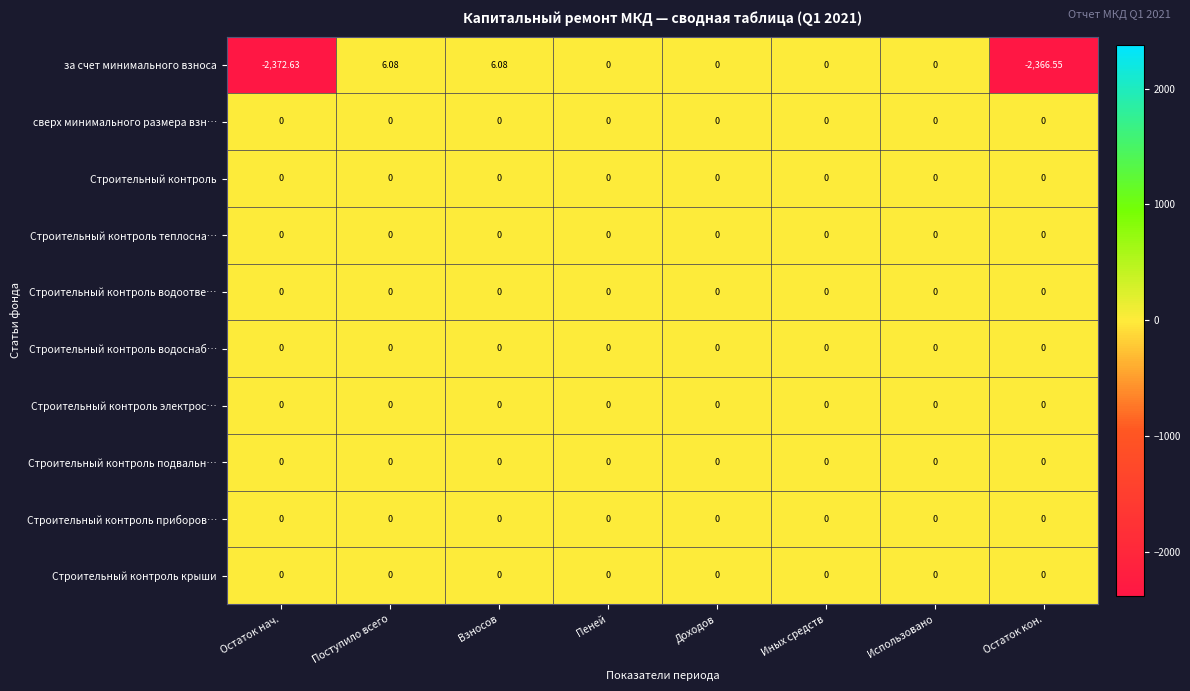

Which series has the widest spread of values?

за счет минимального взноса